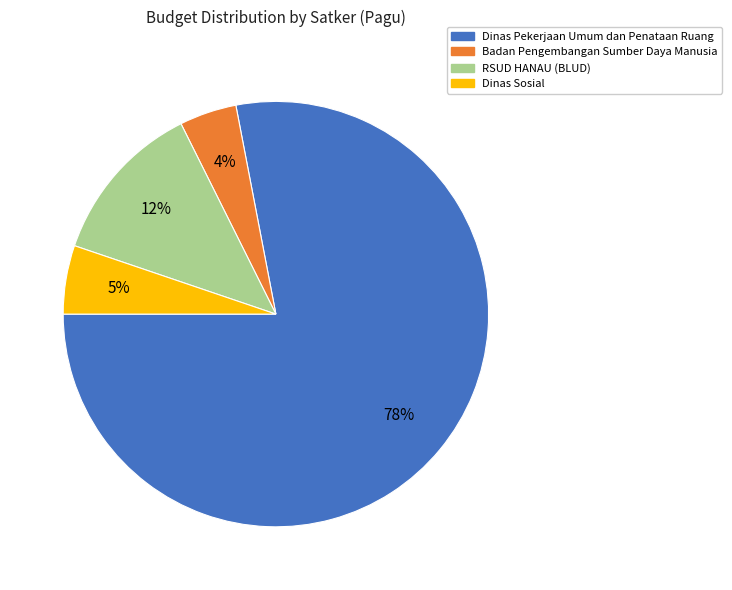

To the nearest percent, what percentage of the pie is Dinas Sosial?

5%